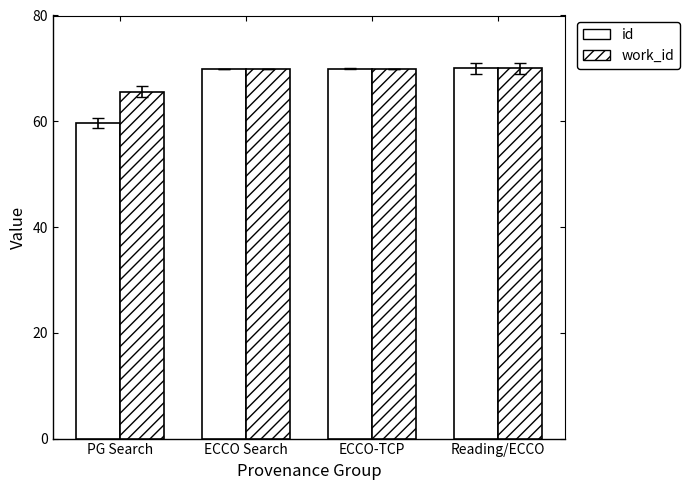

How many groups of bars are there?

4